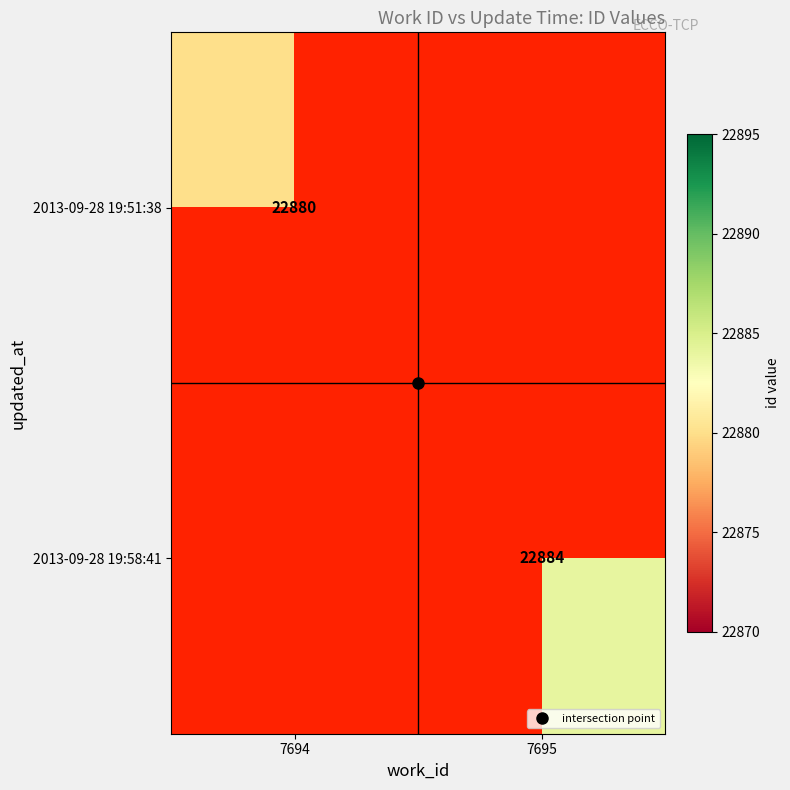

True or false: 2013-09-28 19:51:38 has a value of 14910.7 at 7694.

False